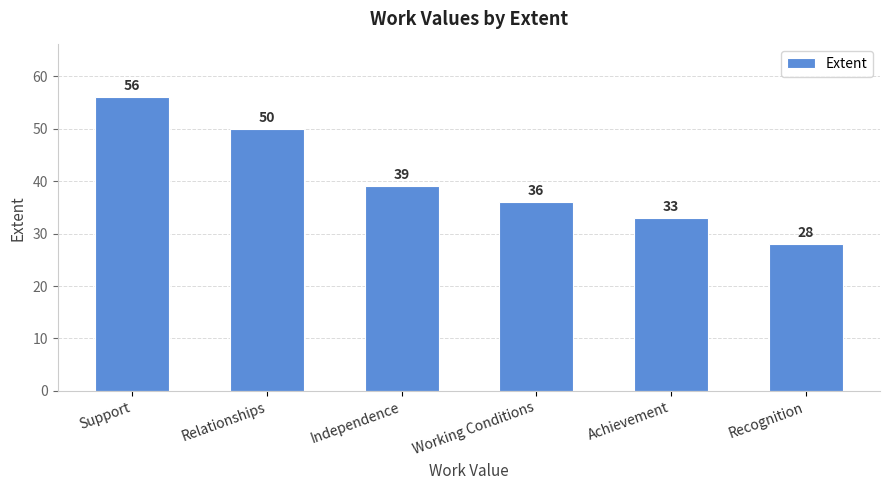

Reading left to right, what are all the values shown in this chart?

56	50	39	36	33	28